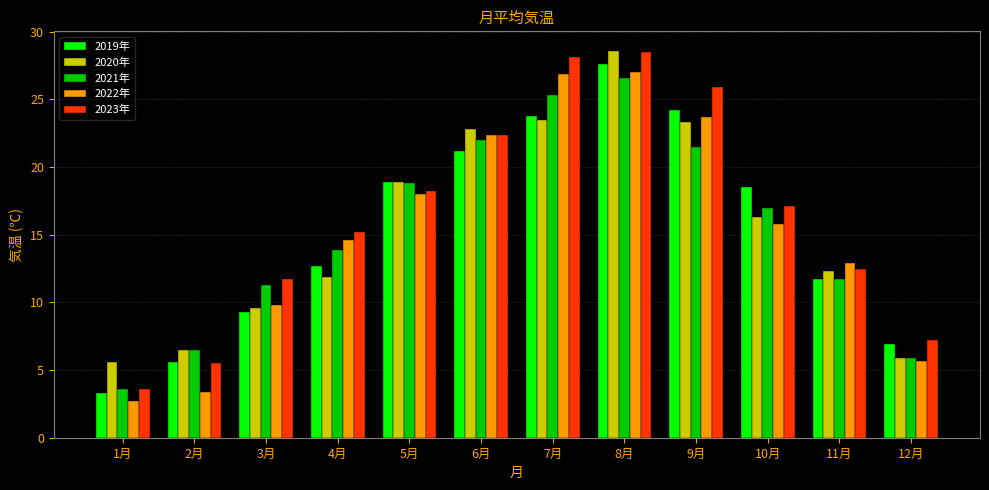

What are all the series names shown in the legend?

2019年, 2020年, 2021年, 2022年, 2023年